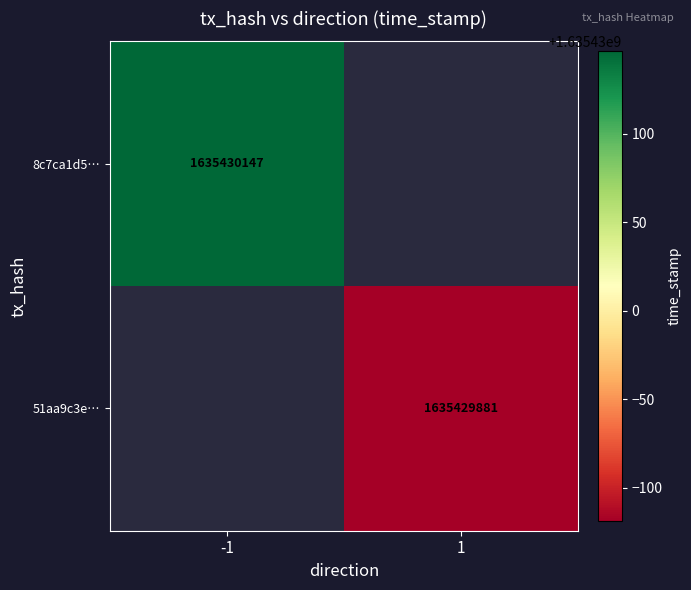

How many positive values does the 8c7ca1d53e450a6e7662e16fb5941b2ba13ea7f series have?

1